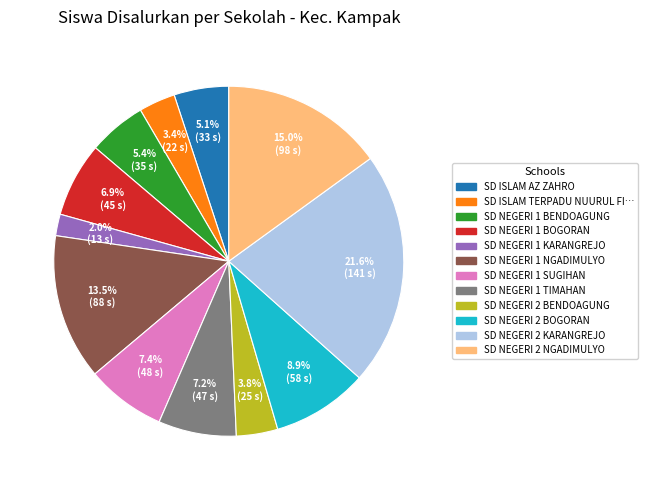

Is there any slice that represents more than half of the pie?

No